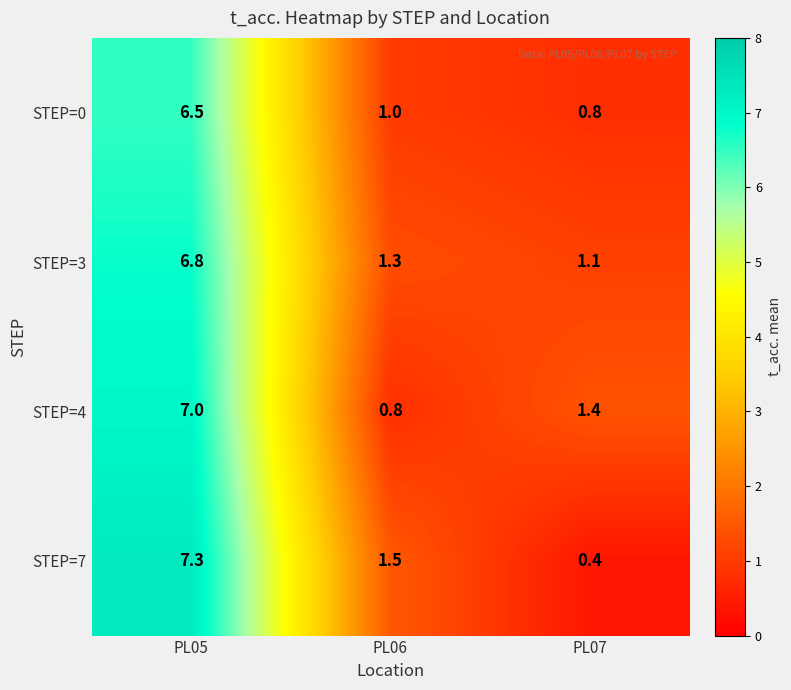

Reading left to right, extract all data points from this chart.

STEP=0: 6.5	1.0	0.8
STEP=3: 6.8	1.3	1.1
STEP=4: 7.0	0.8	1.4
STEP=7: 7.3	1.5	0.4